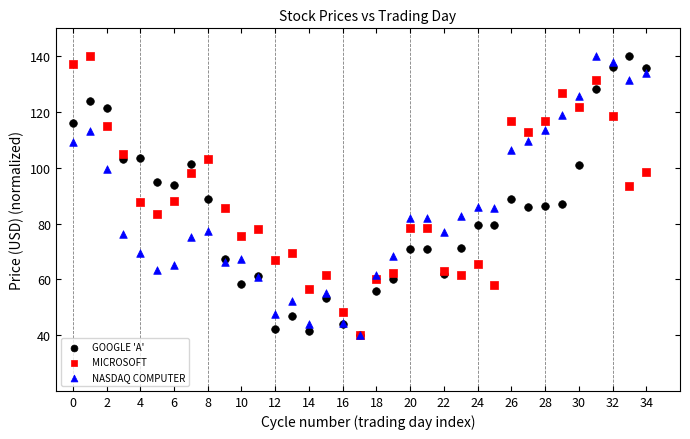

What are all the series names shown in the legend?

GOOGLE 'A', MICROSOFT, NASDAQ COMPUTER